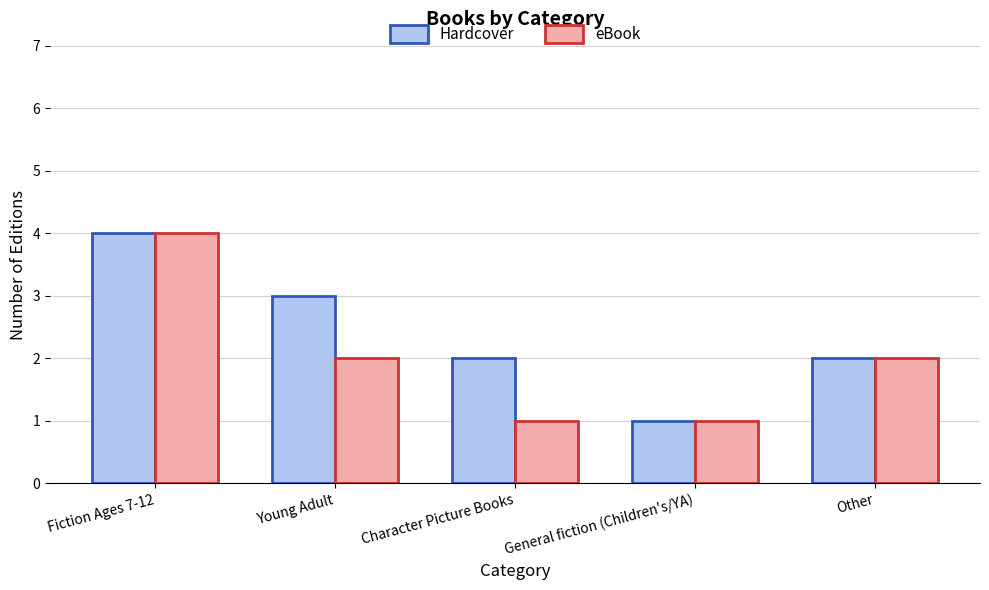

Reading left to right, extract all data points from this chart.

Hardcover: Fiction Ages 7-12=4	Young Adult=3	Character Picture Books=2	General fiction (Children's/YA)=1	Other=2
eBook: Fiction Ages 7-12=4	Young Adult=2	Character Picture Books=1	General fiction (Children's/YA)=1	Other=2